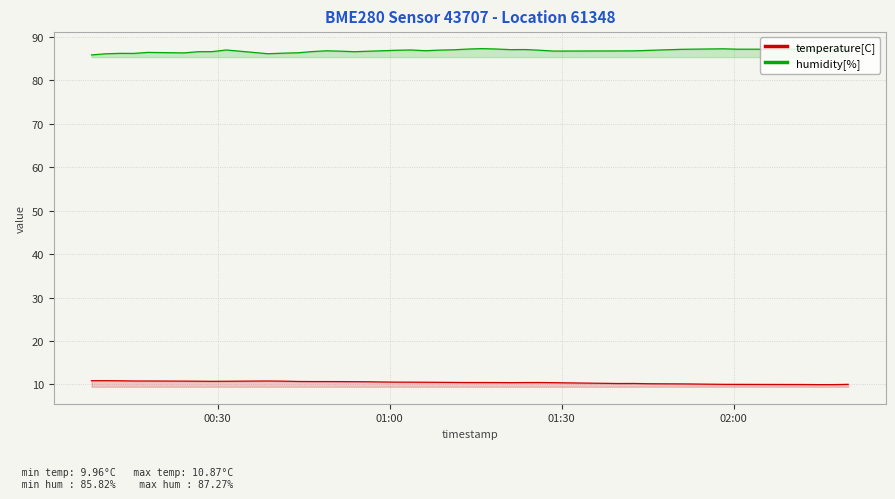

Which series has the largest total across all categories?

humidity[%]